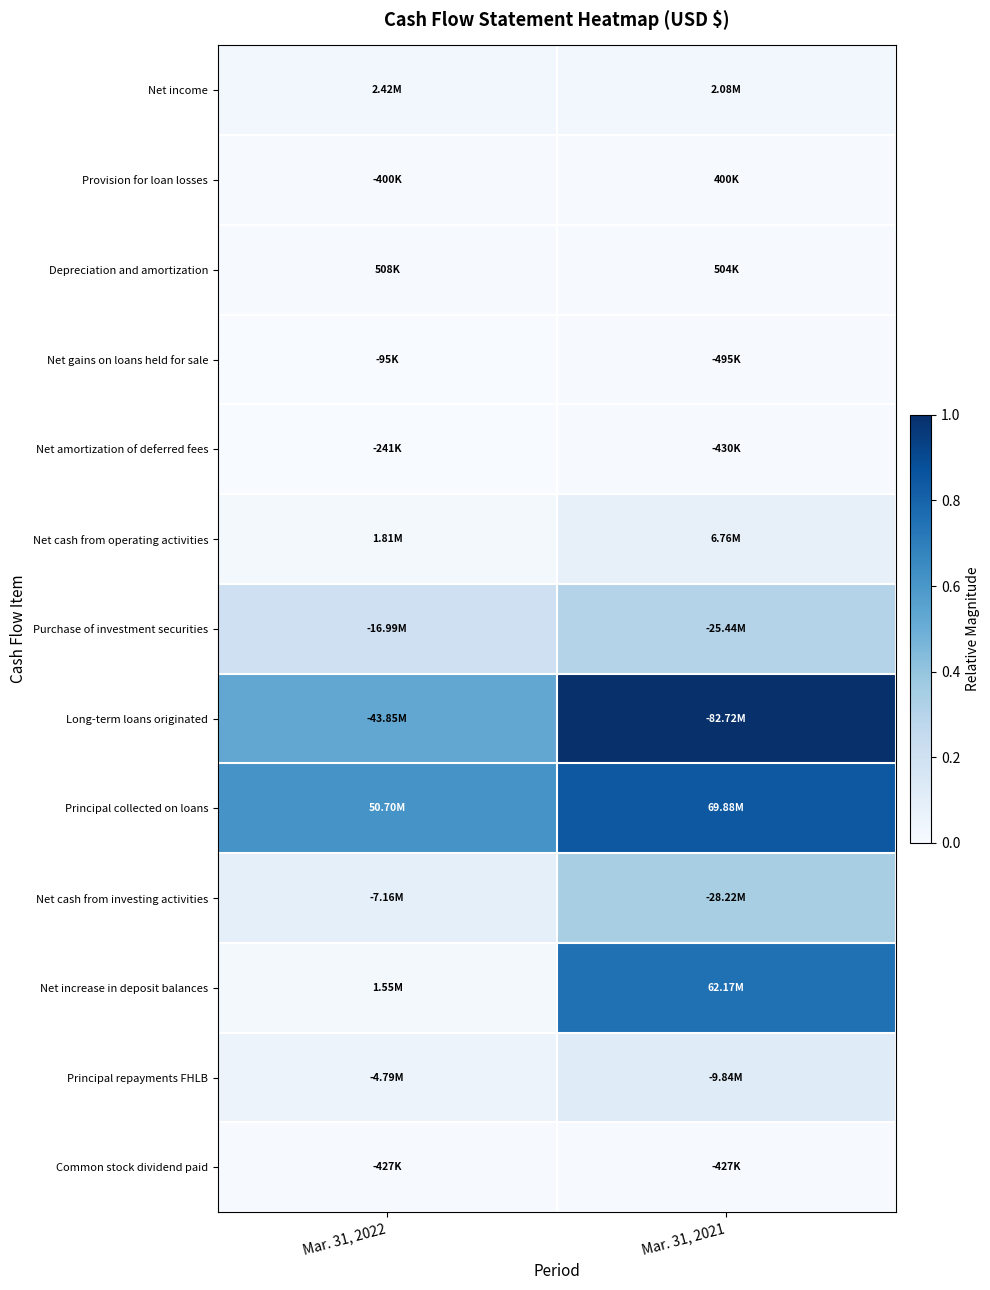

Which series has the largest total across all categories?

Long-term loans originated